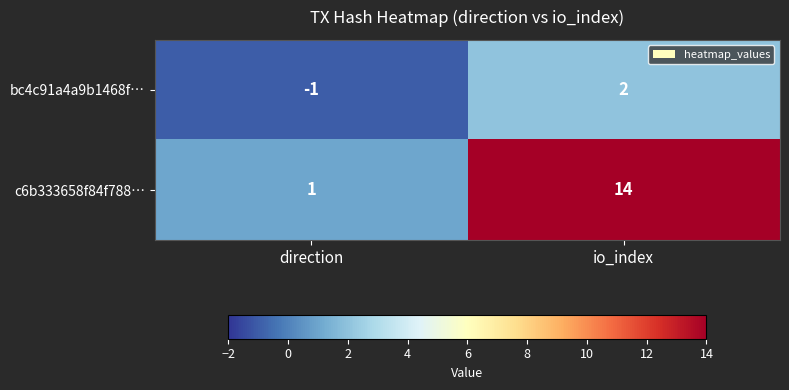

What is the difference between the c6b333658f84f788… values at io_index and direction?

13